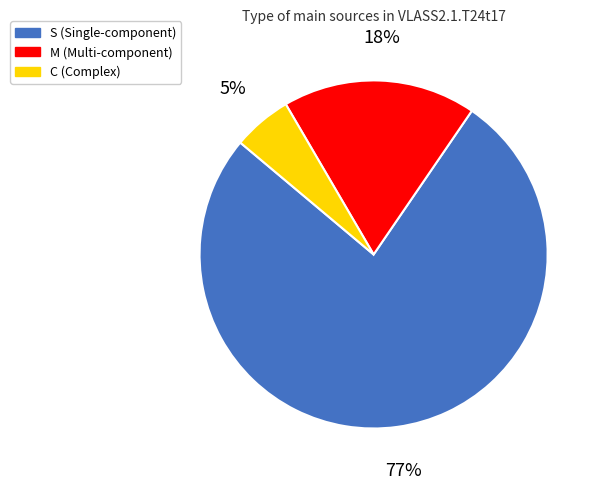

Is the sum of M and C greater than half?

No